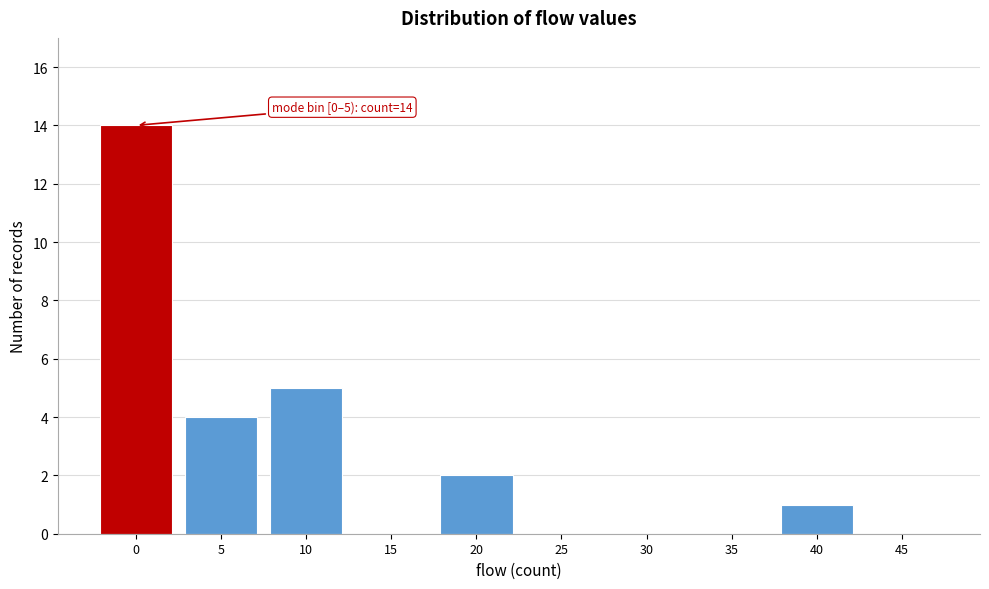

Reading left to right, transcribe all the data shown in this chart.

0=14	5=4	10=5	15=0	20=2	25=0	30=0	35=0	40=1	45=0